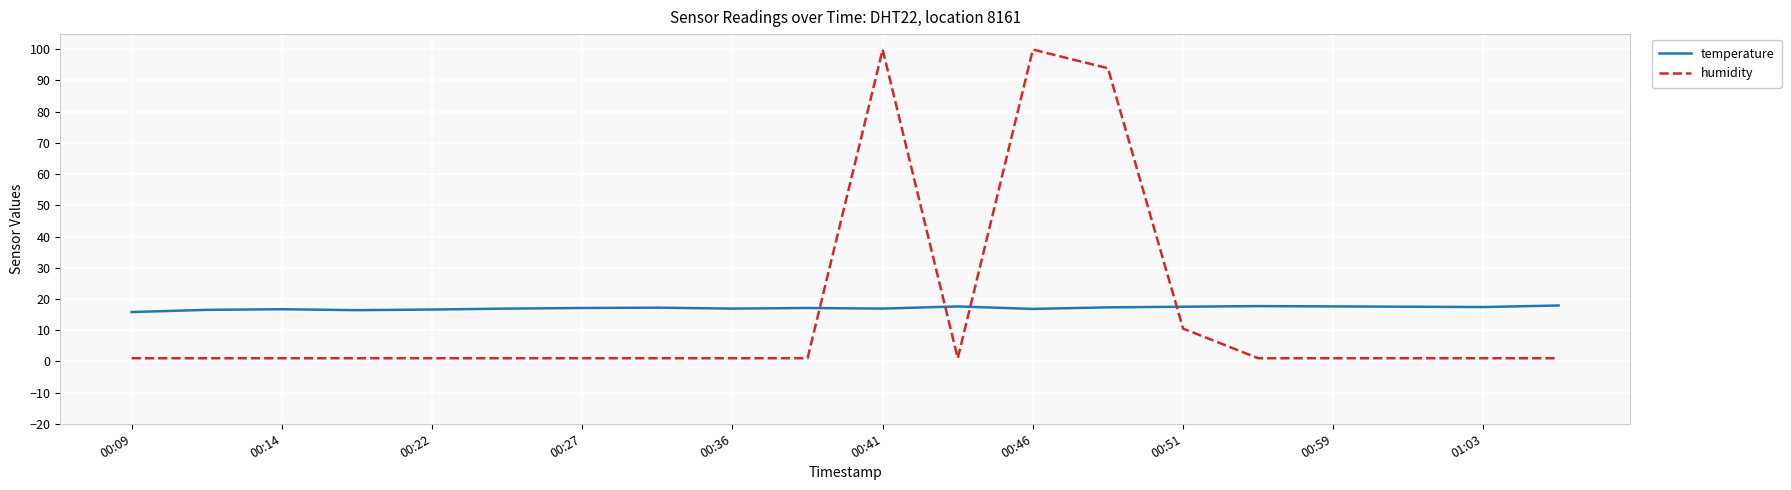

At how many categories does at least one series exceed 42?

3